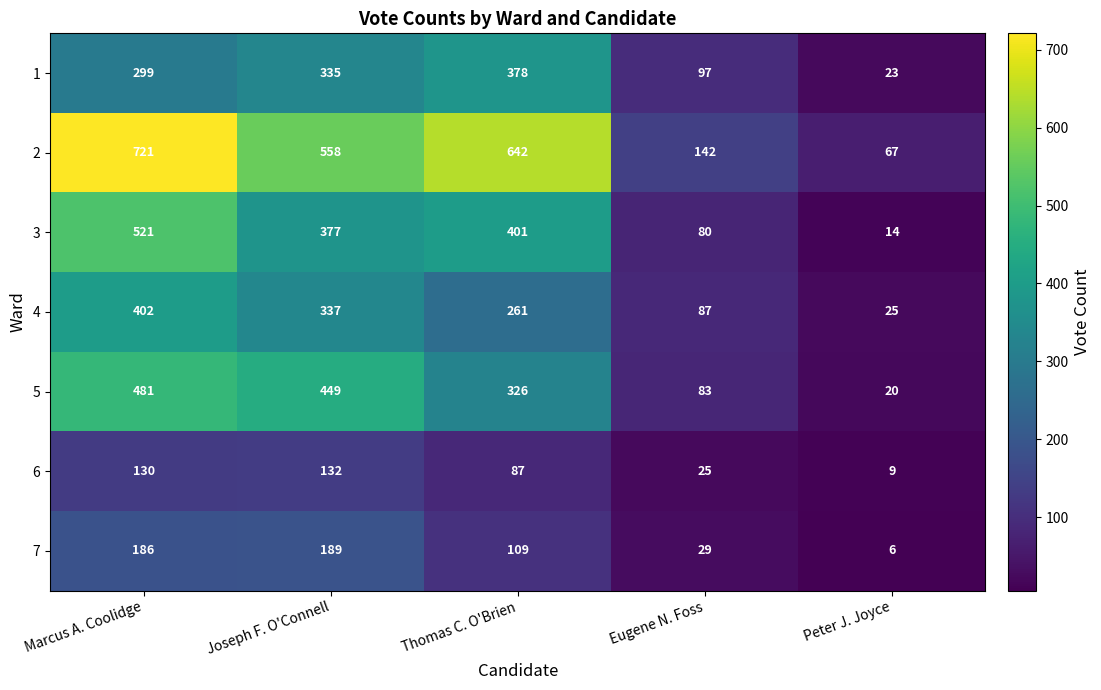

Which label corresponds to the largest value in the chart?

Marcus A. Coolidge